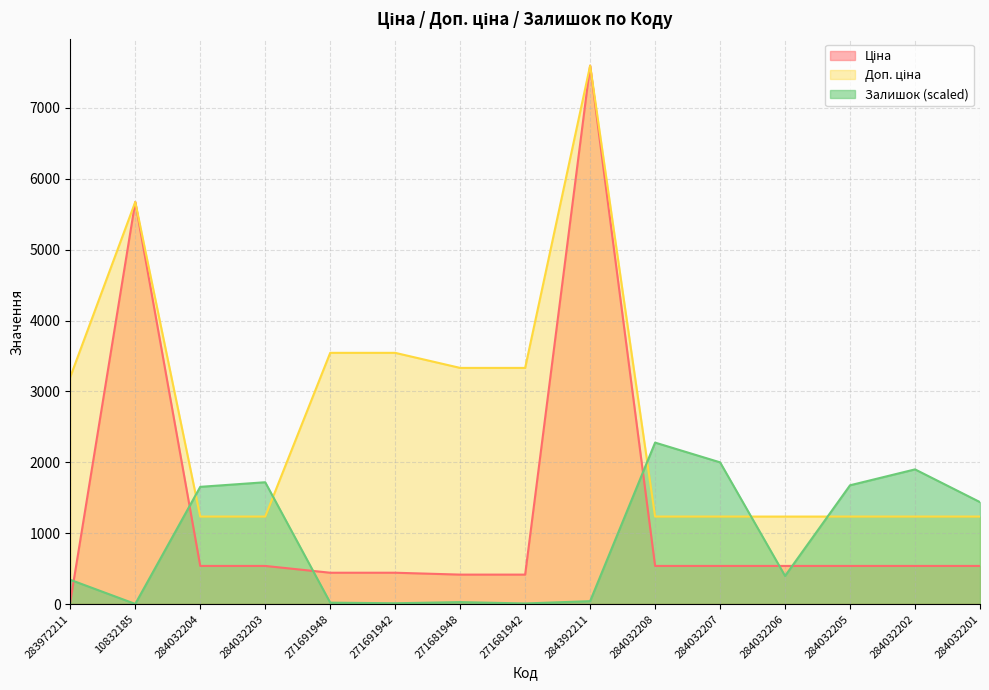

What is the total value across all series at 284032205?

3451.2